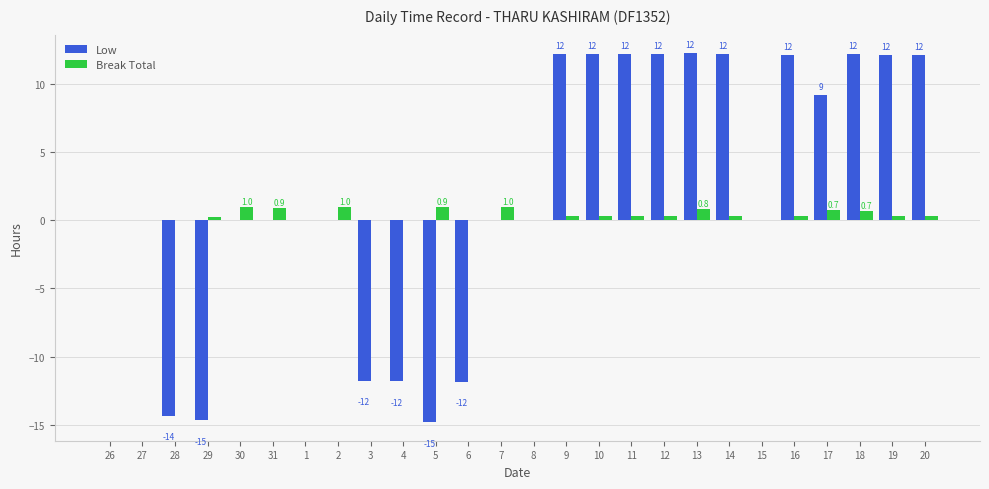

How many categories are shown in the chart?

26